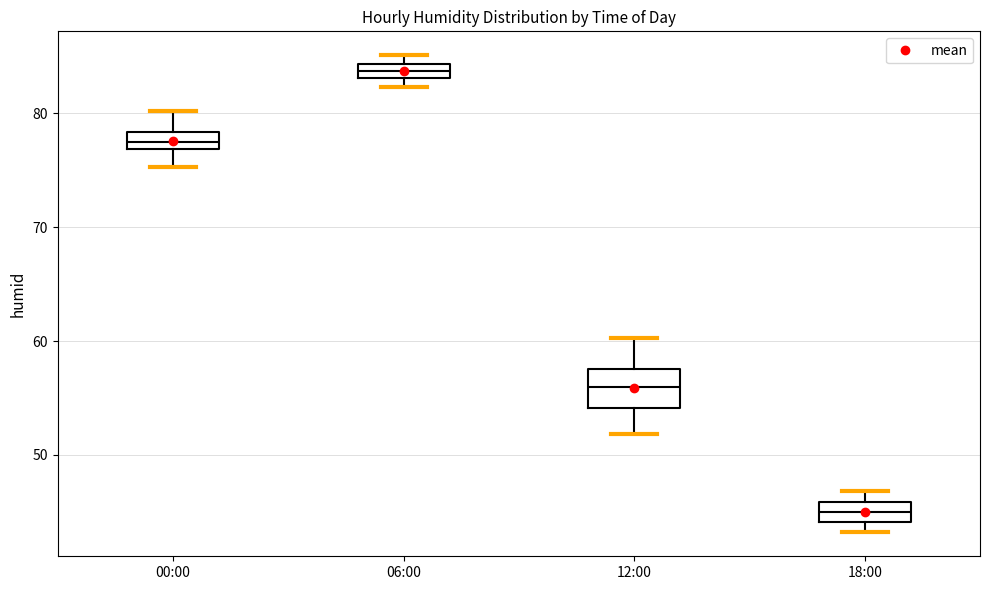

Where does the lower whisker of the box for 00:00 end on the y-axis? The values are not printed on the chart, so give them approximately, as read against the axis.

75